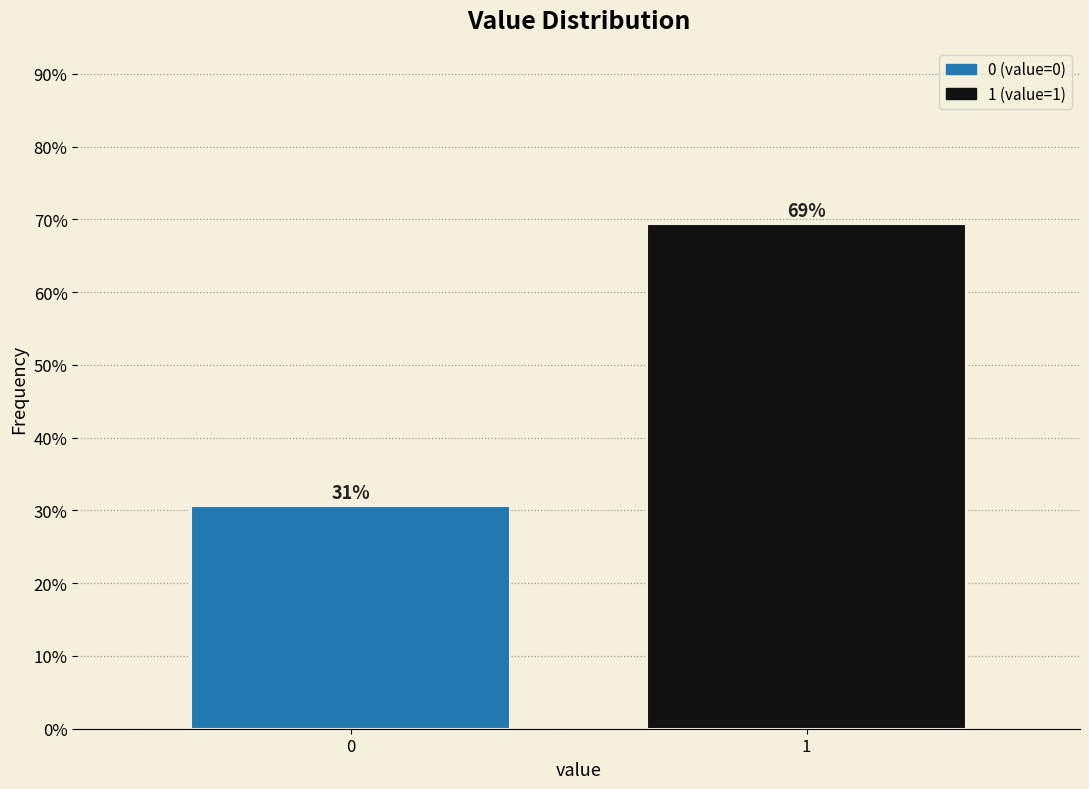

Does the chart contain any negative values?

No